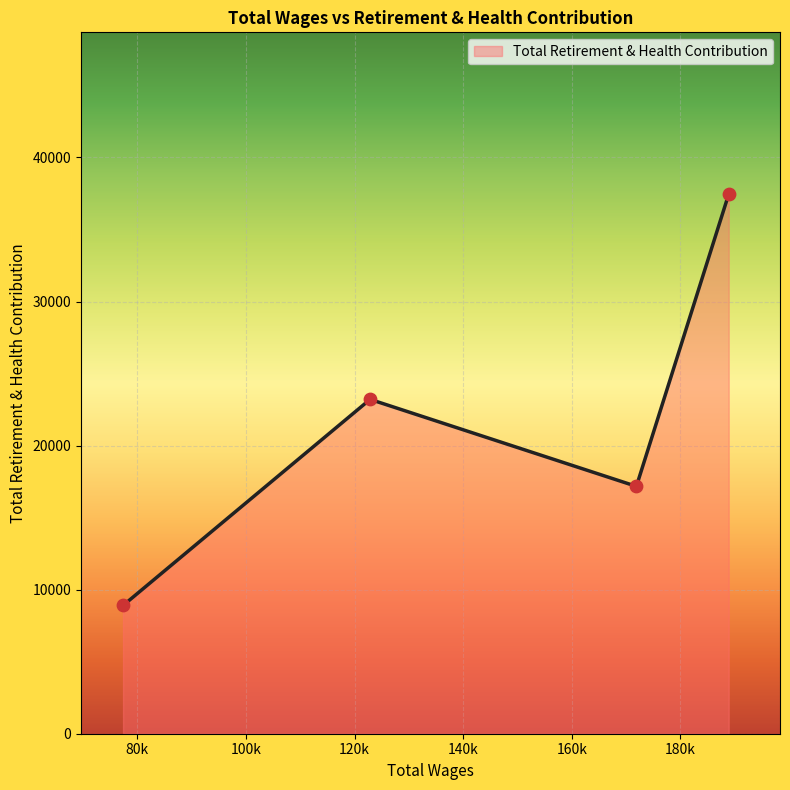

What is the maximum value shown in the chart?

37449